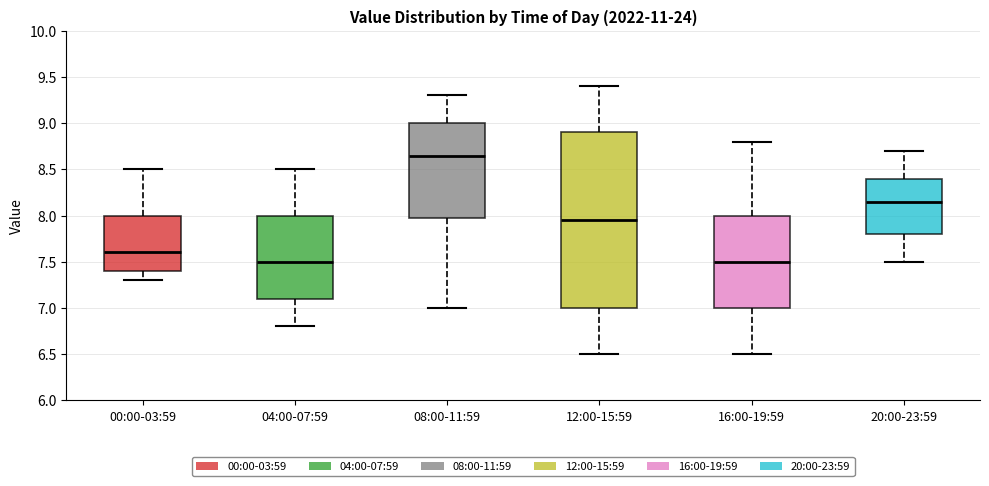

Comparing the boxes themselves (not the whiskers), which one is the tallest?

12:00-15:59